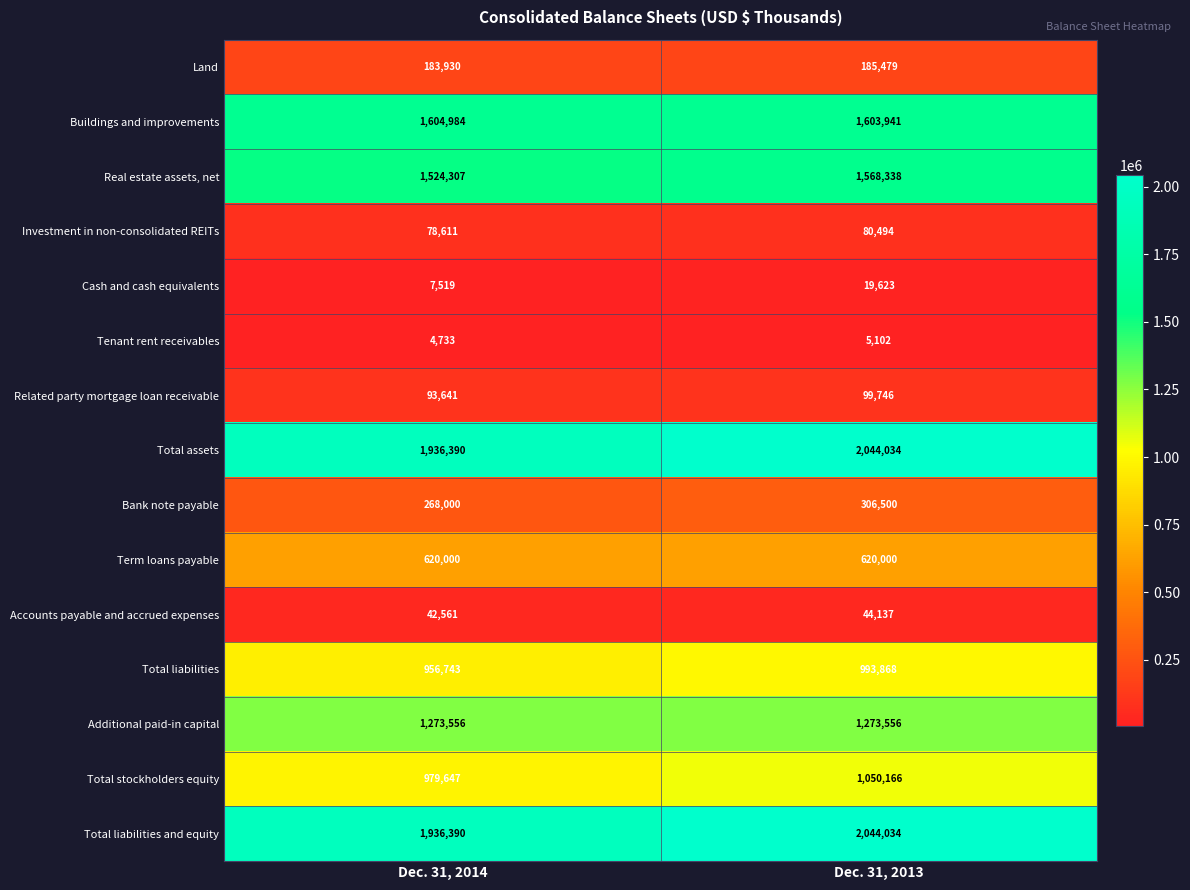

At which label does Accounts payable and accrued expenses reach its minimum?

Dec. 31, 2014